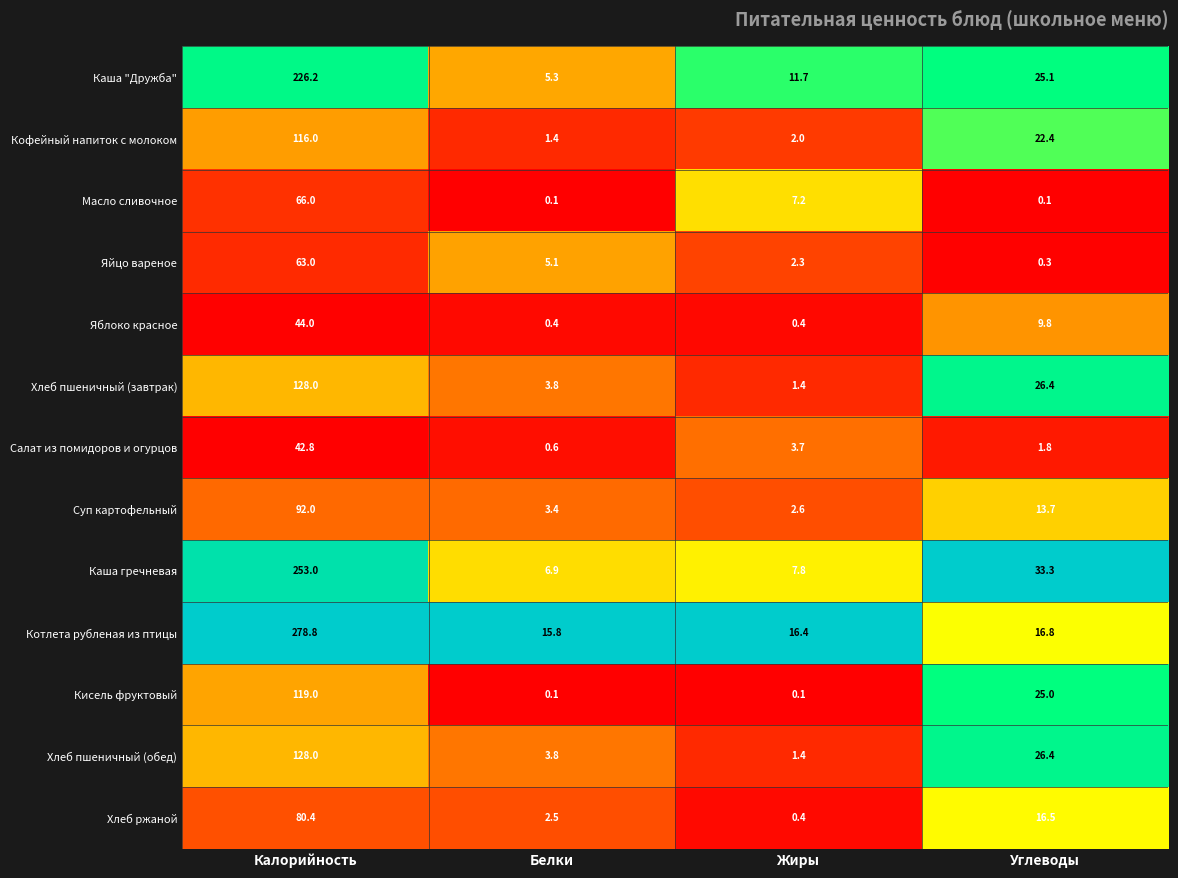

How many series are shown in this chart?

13